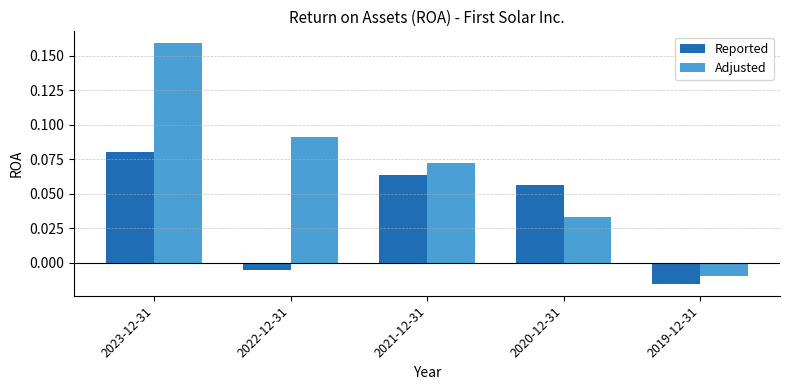

How many categories are shown in the chart?

5